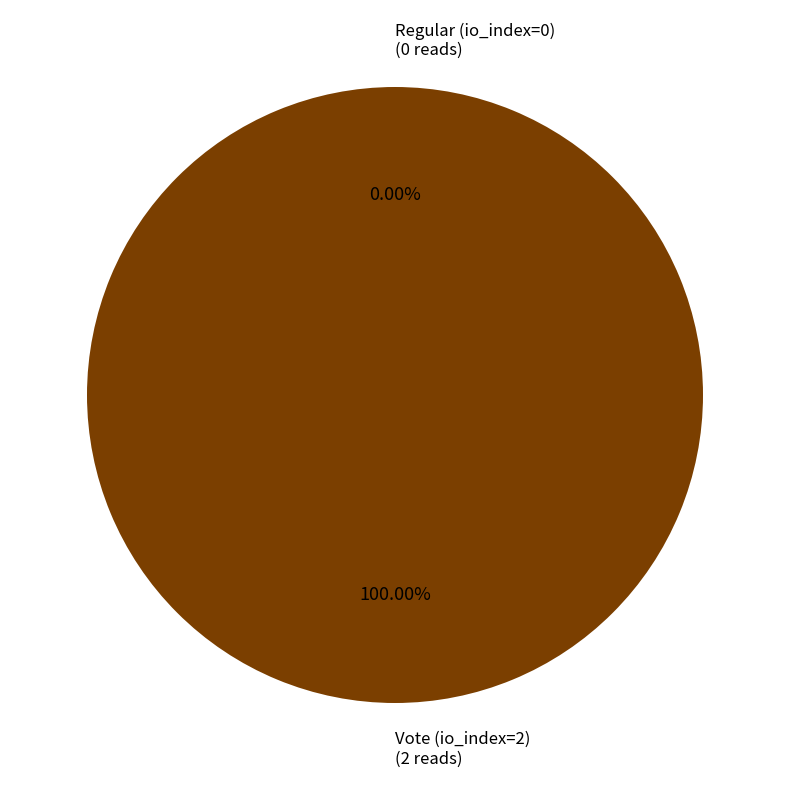

Does any single category account for the majority?

Yes